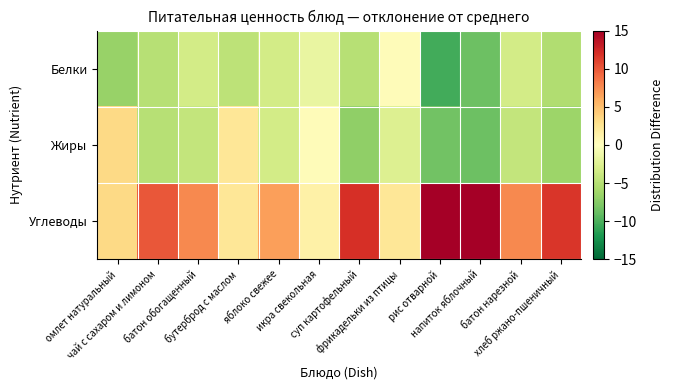

What is the greatest value displayed?

18.7